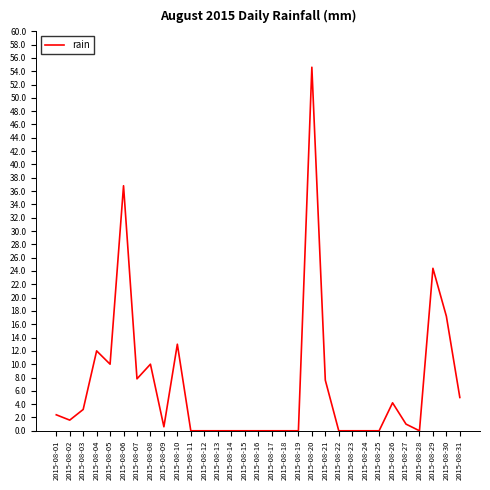

Where is the data nearest to the value 27?

2015-08-29